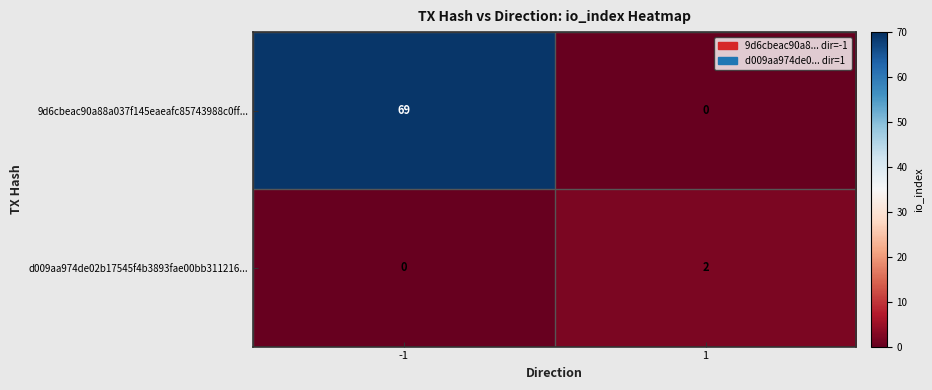

Which series changed the most between -1 and 1?

9d6cbeac90a88a037f145eaeafc85743988c0ff...